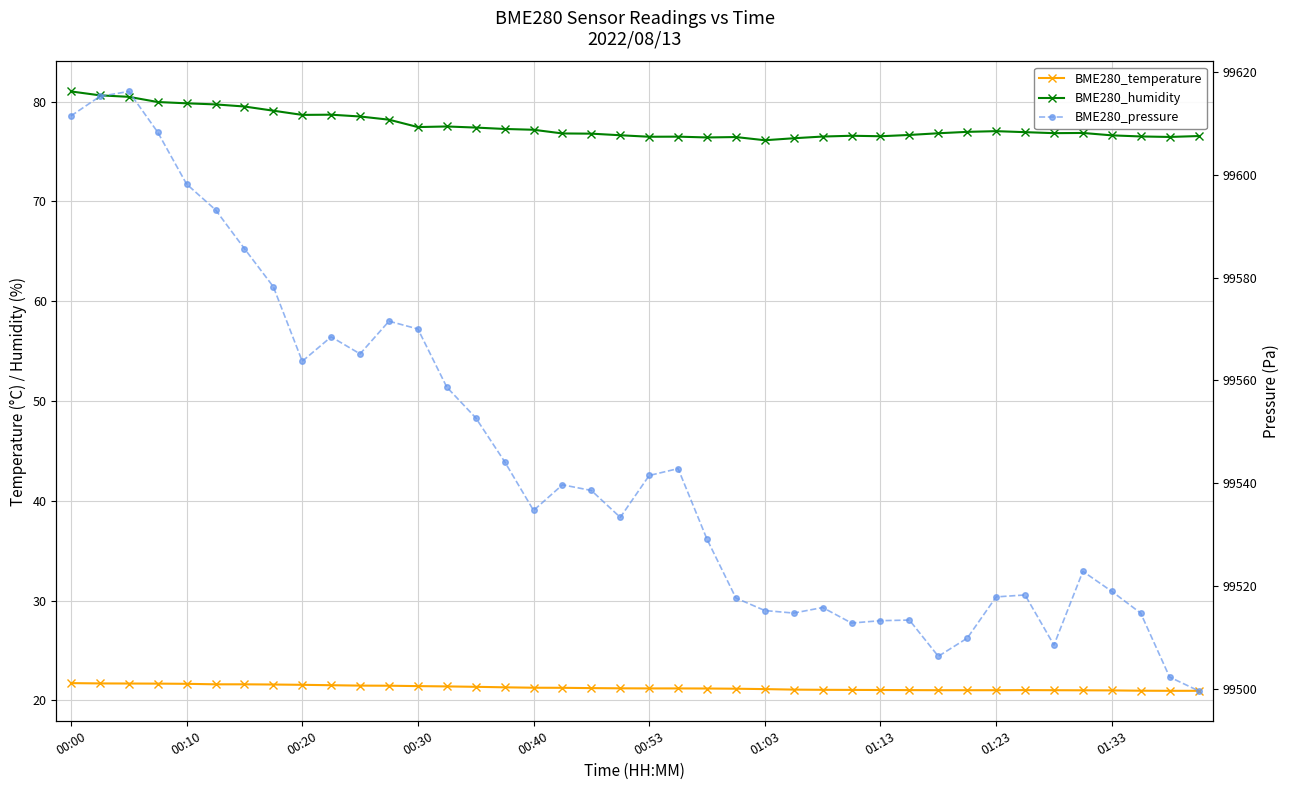

In BME280_pressure, how many points are higher than both neighbors (excluding endpoints)?

9